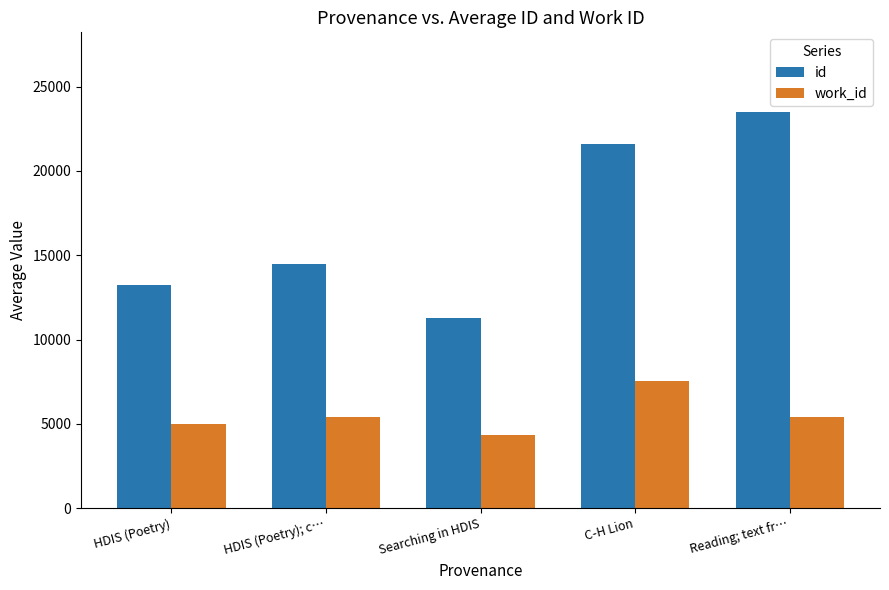

What is the smallest value displayed?

4327.0